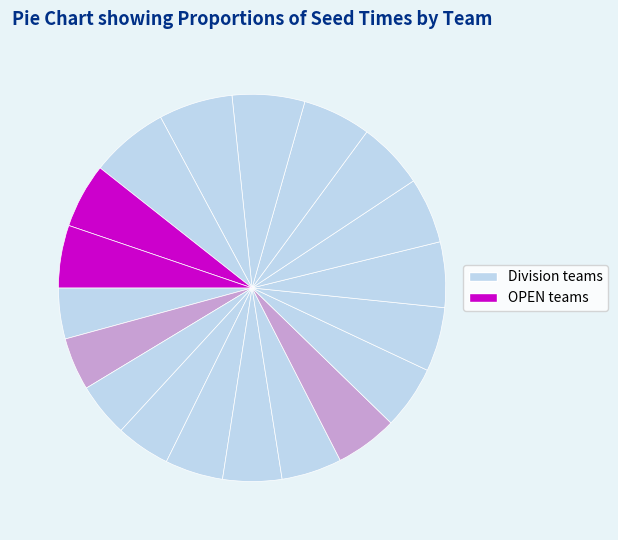

How many slices are in this pie chart?

19